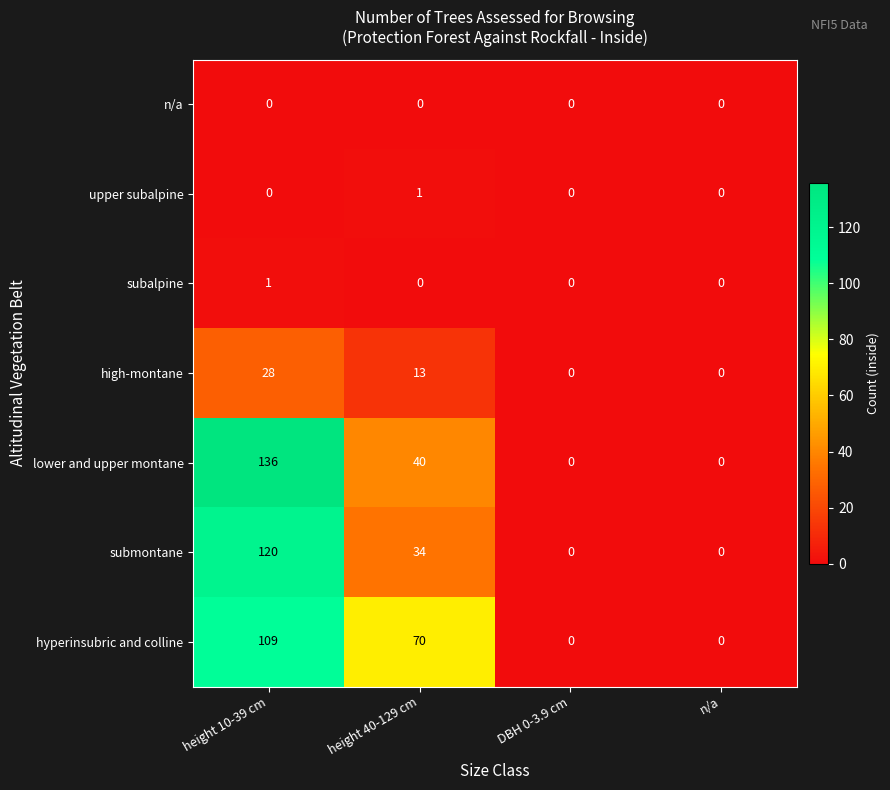

Which series has the largest range (max minus min)?

lower and upper montane